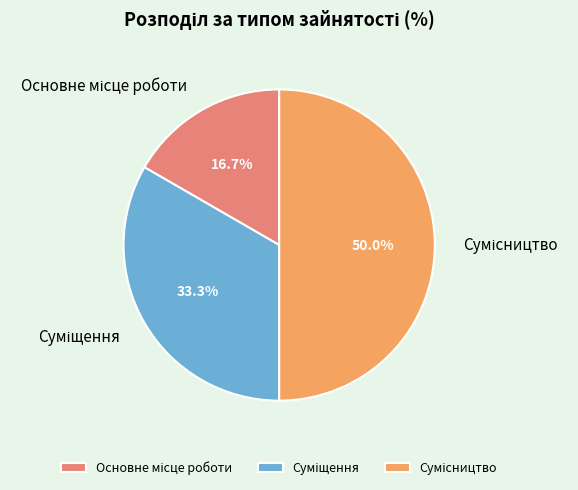

How many slices are in this pie chart?

3